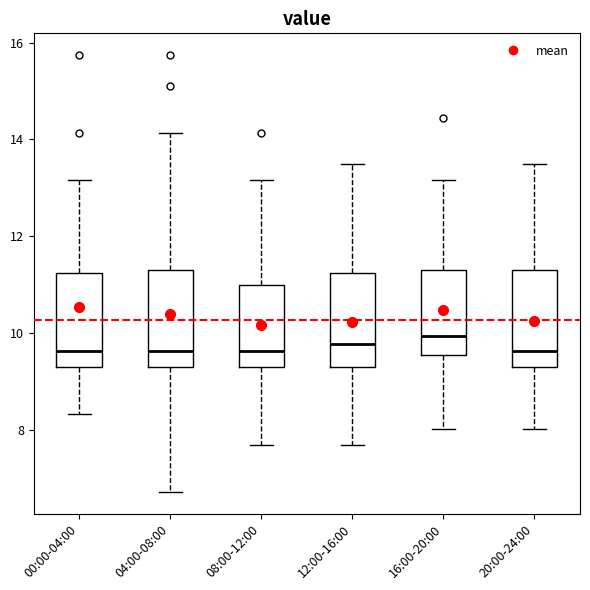

Where does the upper whisker of the box for 08:00-12:00 end on the y-axis? The values are not printed on the chart, so give them approximately, as read against the axis.

13.2